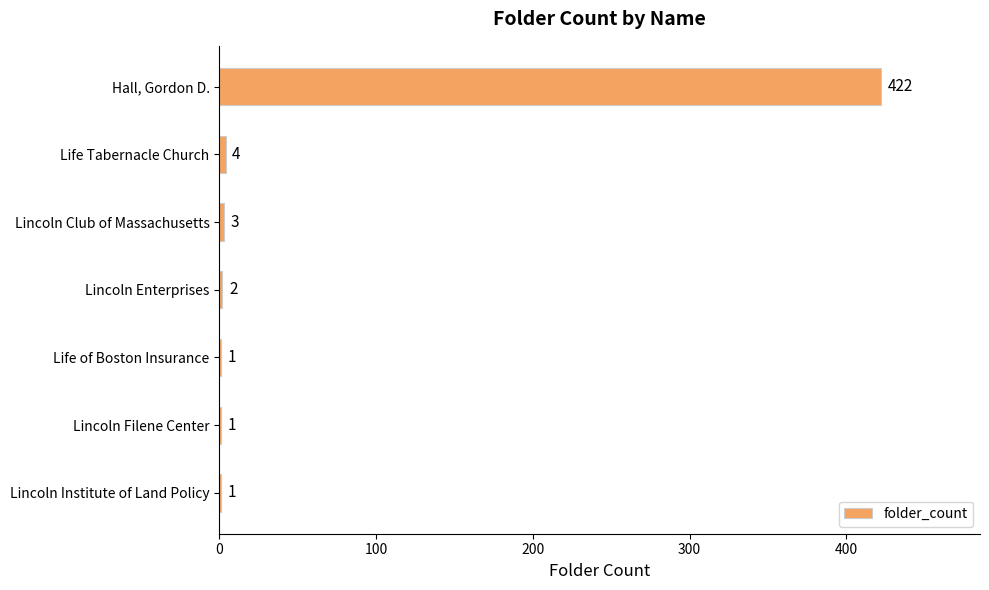

What is the change in value from Life Tabernacle Church to Lincoln Institute of Land Policy?

-3